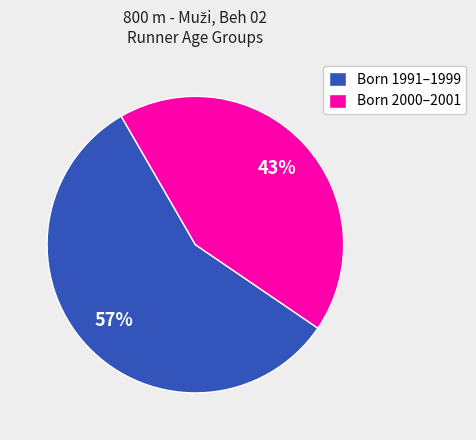

Which category has the biggest portion of the pie?

Born 1991–1999